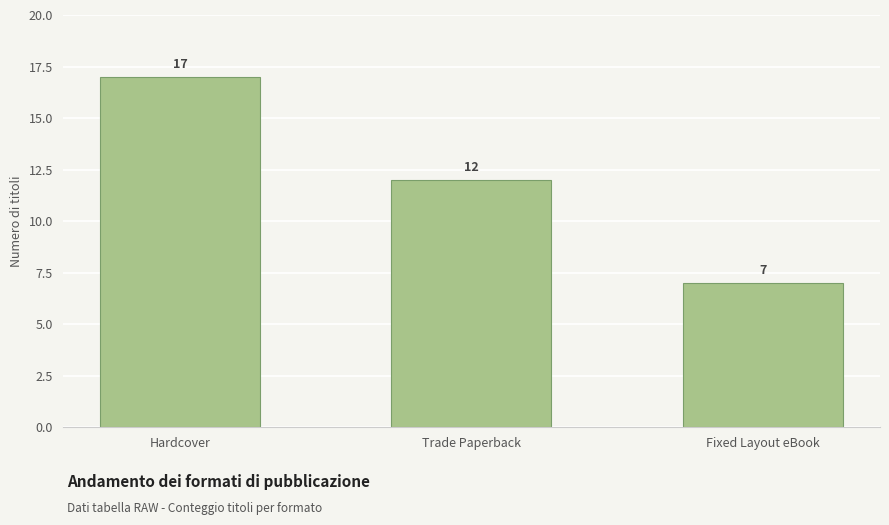

Between Hardcover and Trade Paperback, which is larger?

Hardcover